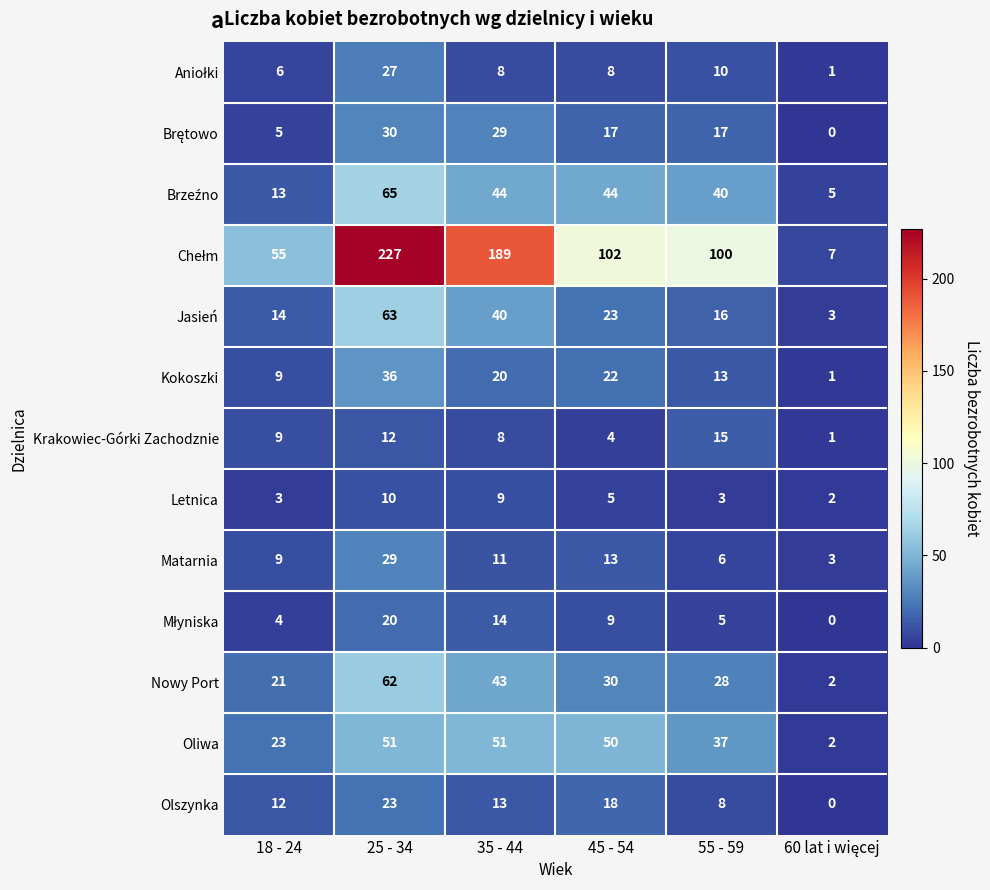

What is the greatest value displayed?

227